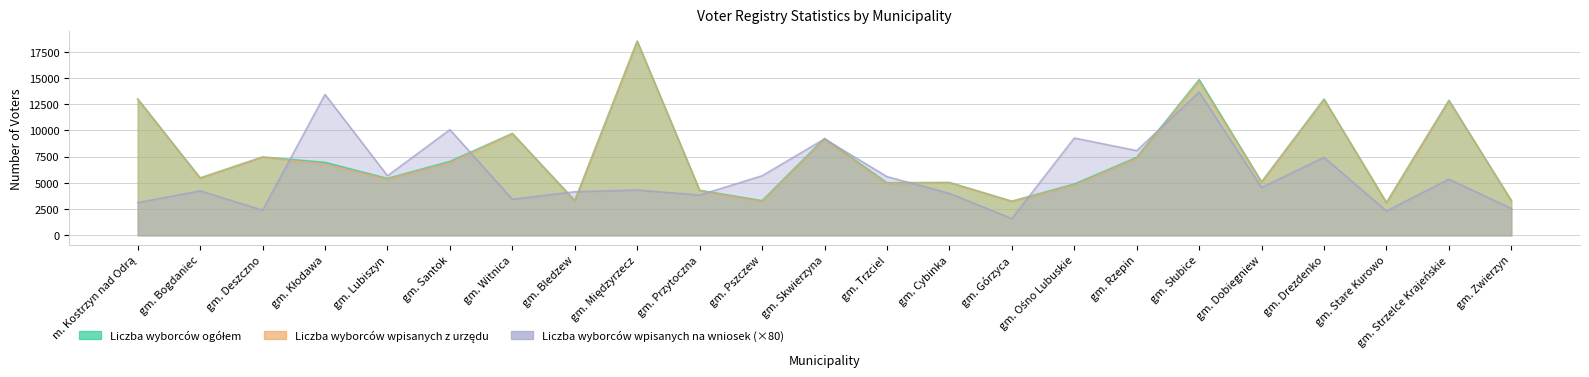

Where is the first local maximum for Liczba wyborców ogółem?

gm. Deszczno